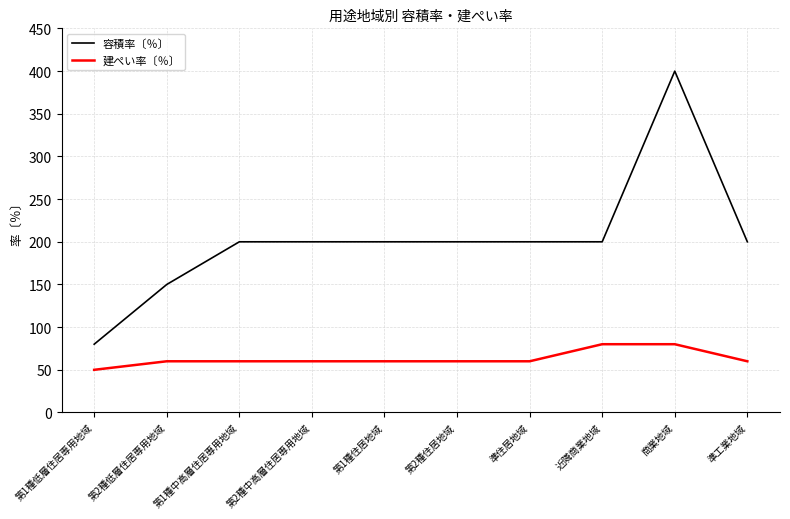

What is the difference between the maximum and minimum values in the 建ぺい率〔％〕 series?

30